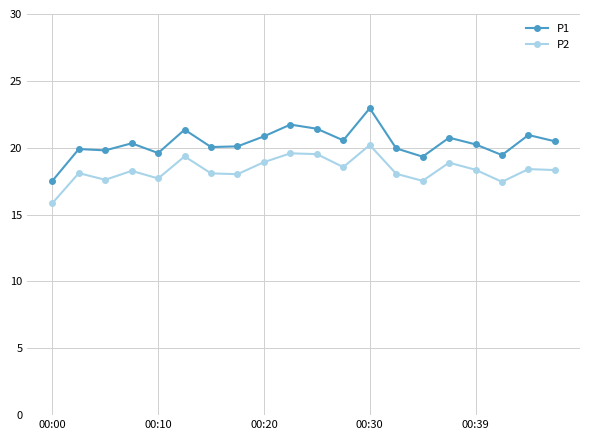

How many lines are shown in the chart?

2